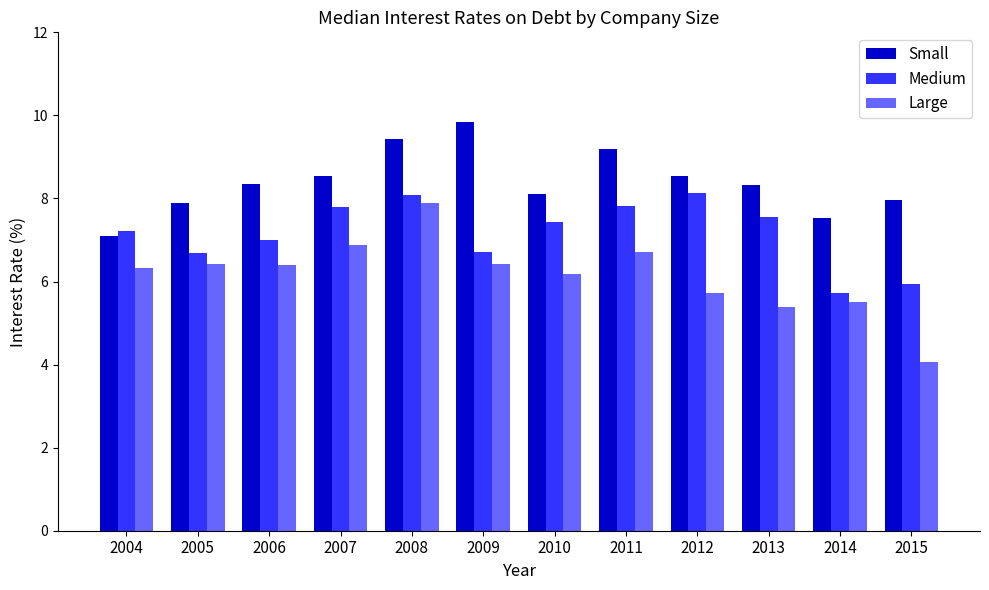

Which series has the largest range (max minus min)?

Large